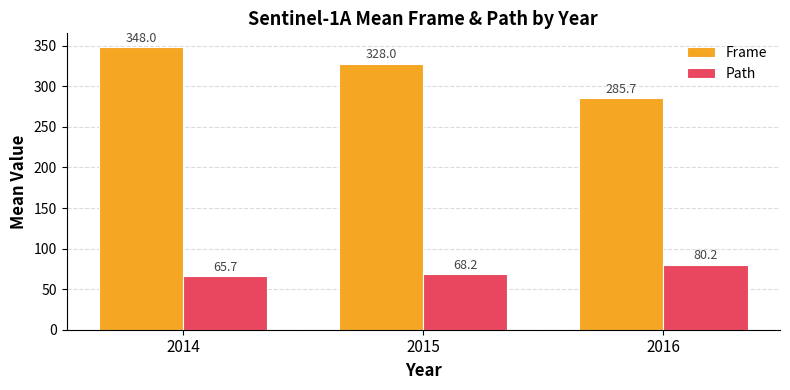

How many data points in Frame are less than 328?

1